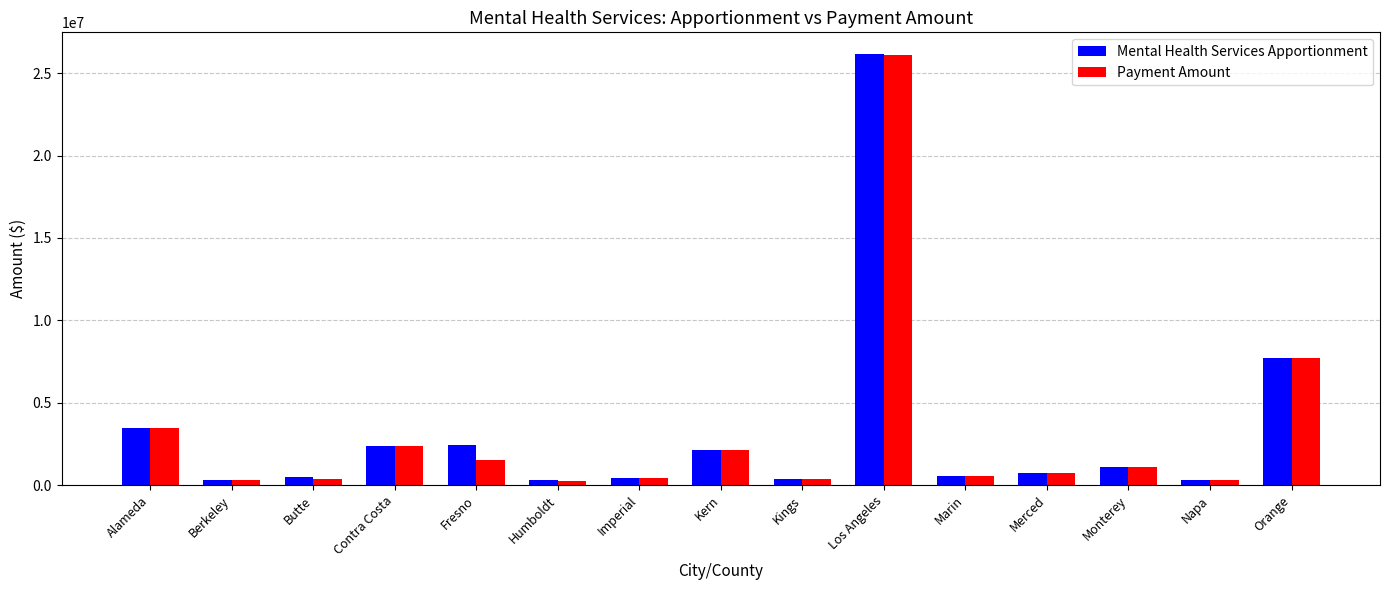

True or false: Payment Amount has a value of 3523770.3 at Kern.

False